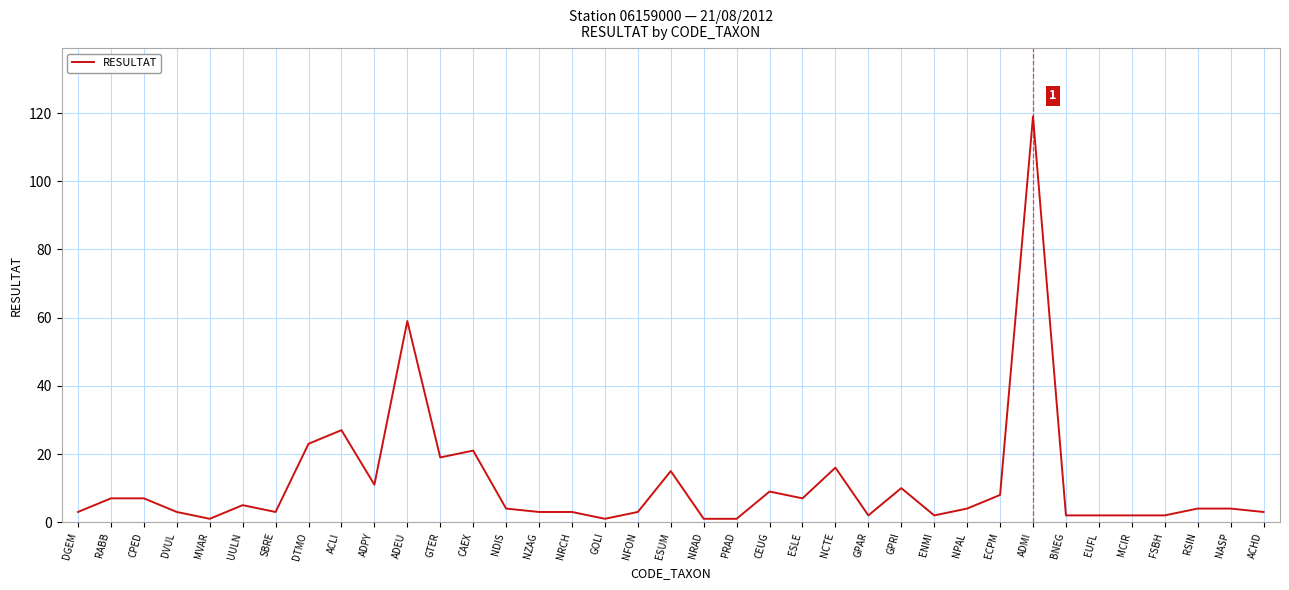

At which category does the data reach its first local valley?

MVAR